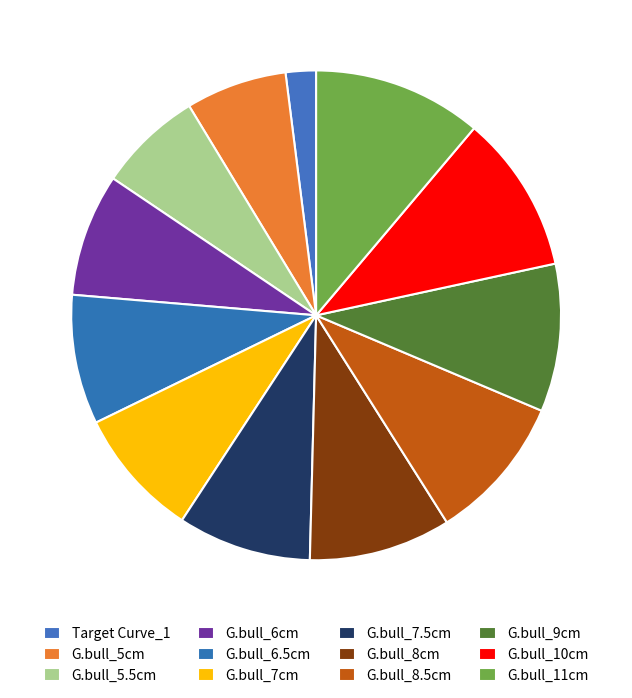

How many segments does this pie chart have?

12